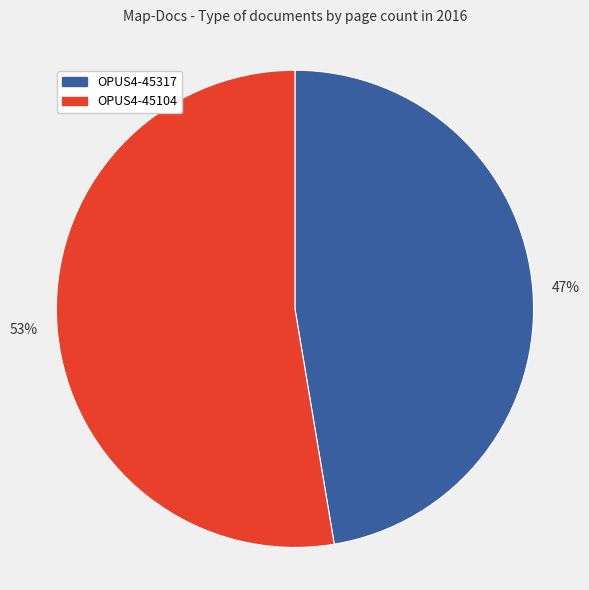

To the nearest percent, what portion does OPUS4-45104 represent?

53%